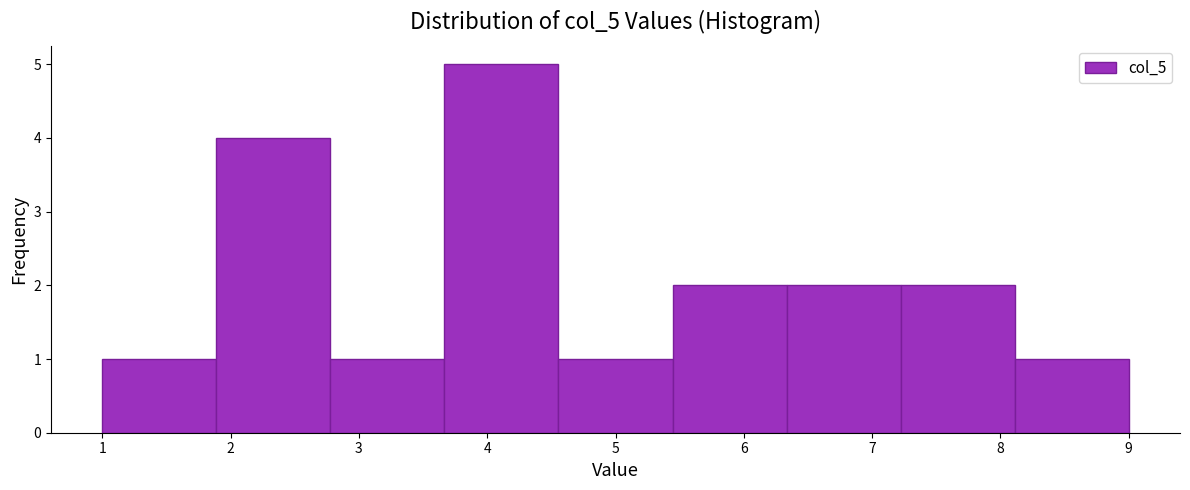

What is the height of the bar covering 2.8 to 3.7 on the x-axis? Neither the bar edges nor the heights are printed on the chart, so give them approximately, as read against the axes.

1